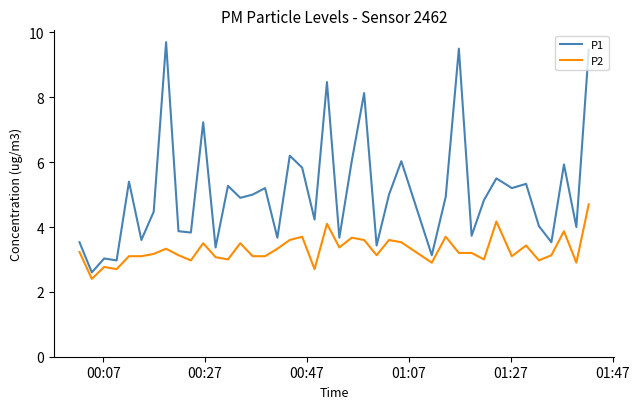

What is the difference between the maximum and minimum values in the P2 series?

2.3